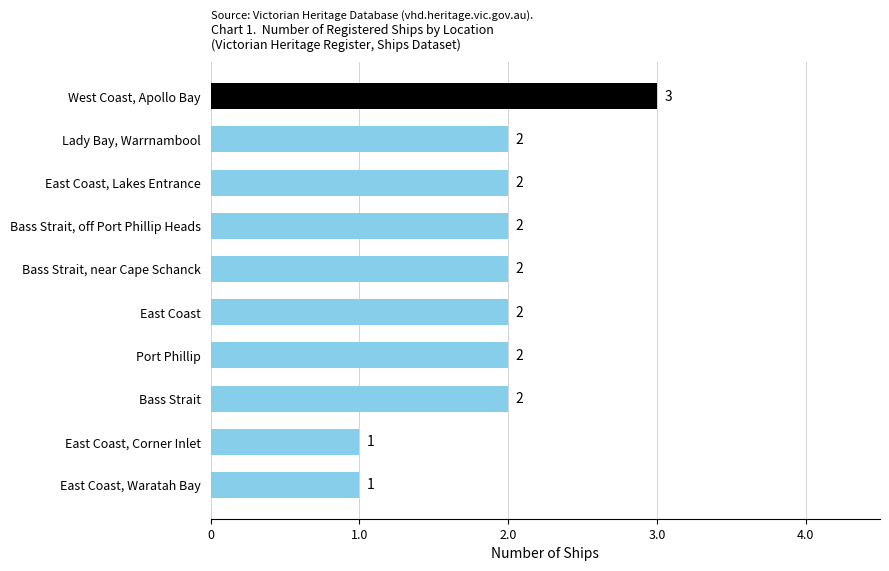

The chart shows a value of 0 at Bass Strait, near Cape Schanck. True or false?

False